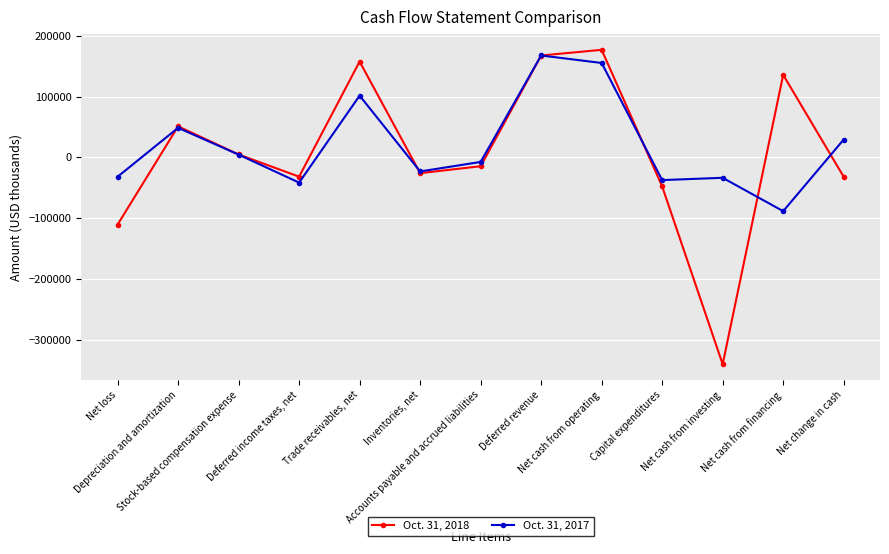

Rank the series by their maximum value, from highest to lowest.

Oct. 31, 2018, Oct. 31, 2017